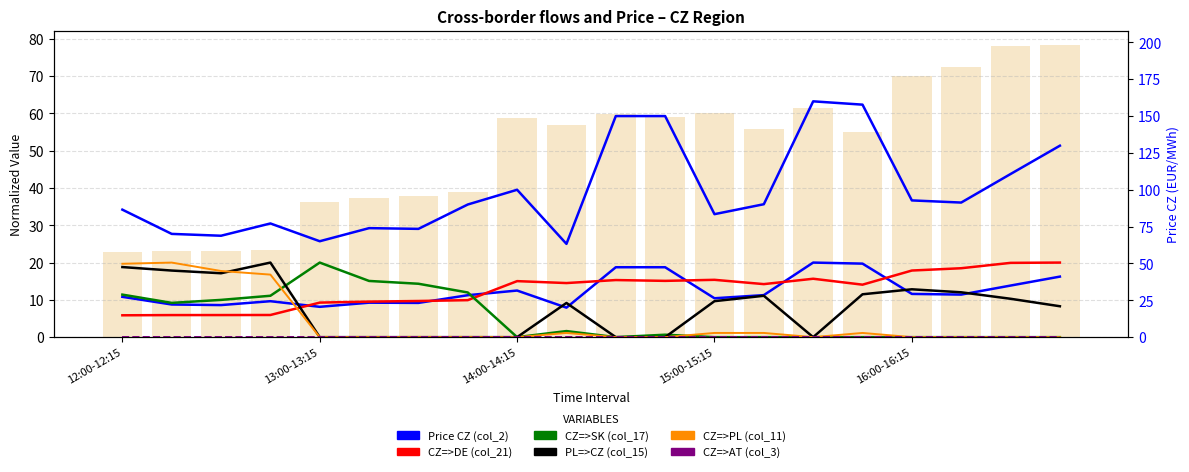

Count the number of data series in this chart.

6